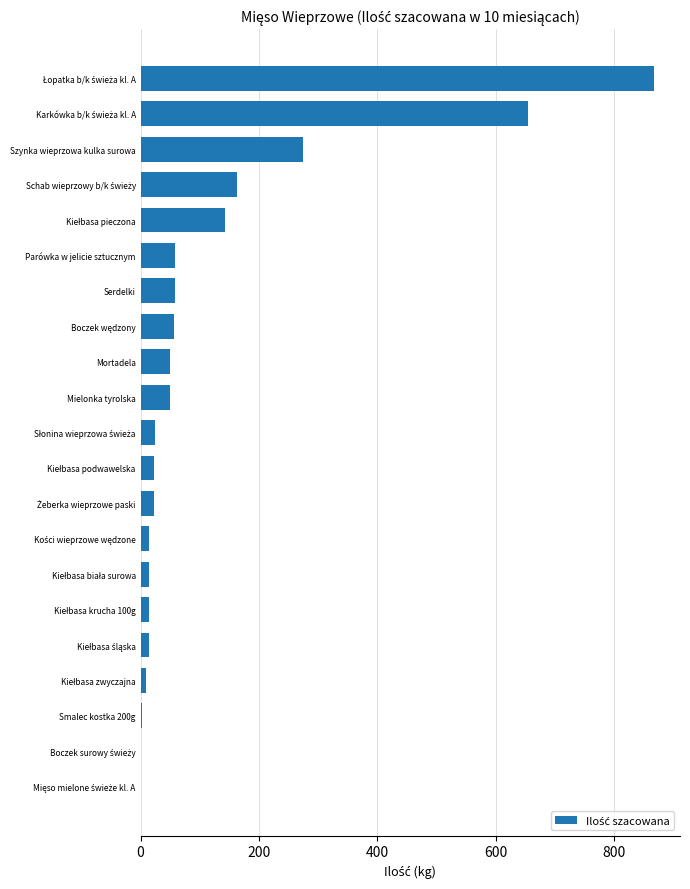

Where is the data nearest to the value 434?

Szynka wieprzowa kulka surowa